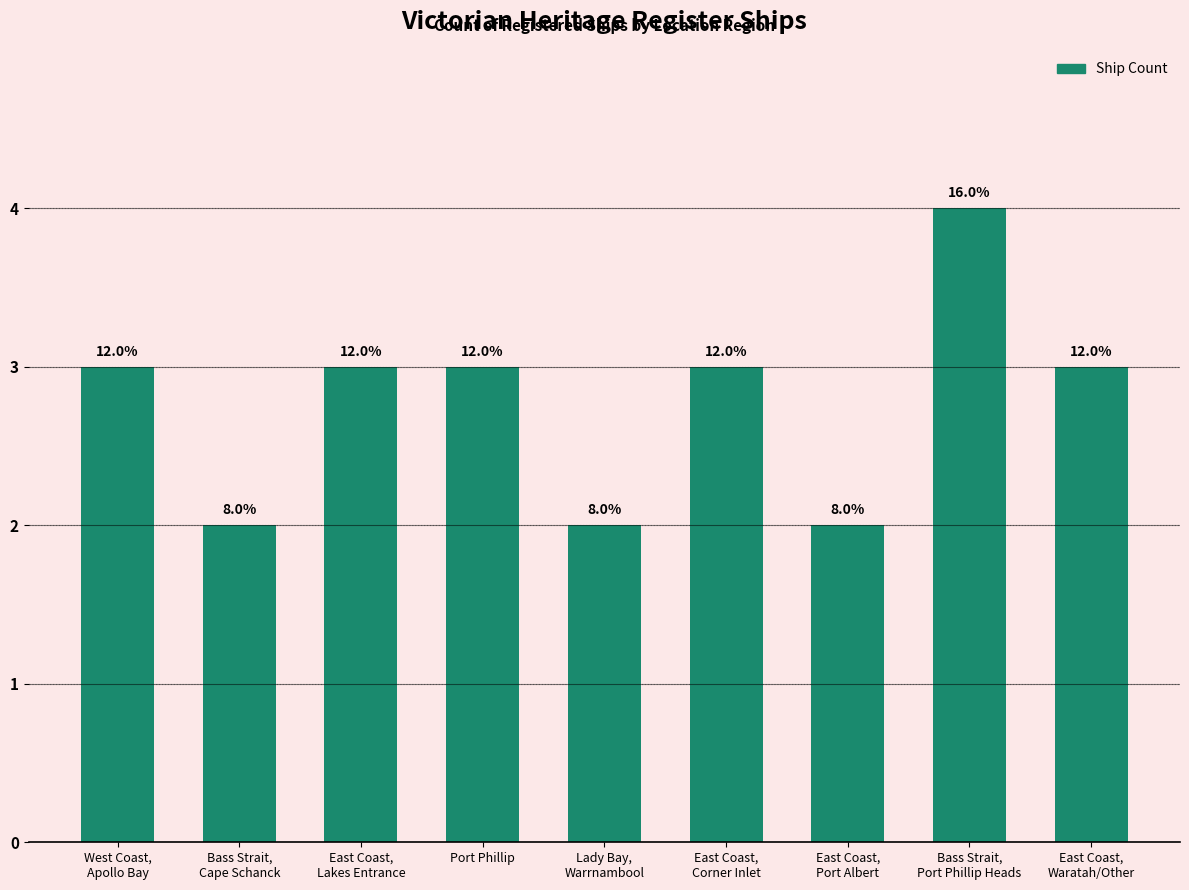

List the labels in order of value, largest first.

Bass Strait,
Port Phillip Heads, West Coast,
Apollo Bay, East Coast,
Lakes Entrance, Port Phillip, East Coast,
Corner Inlet, East Coast,
Waratah/Other, Bass Strait,
Cape Schanck, Lady Bay,
Warrnambool, East Coast,
Port Albert